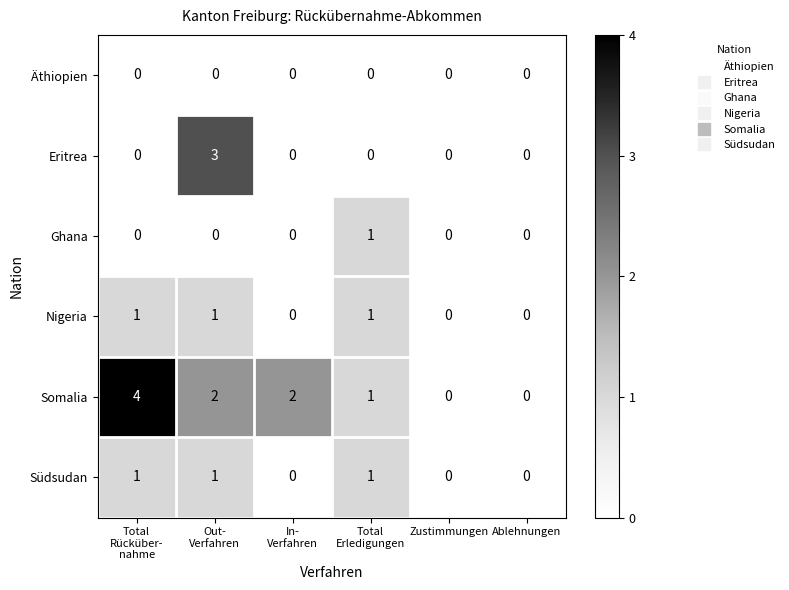

What is the highest value of the Eritrea series?

3